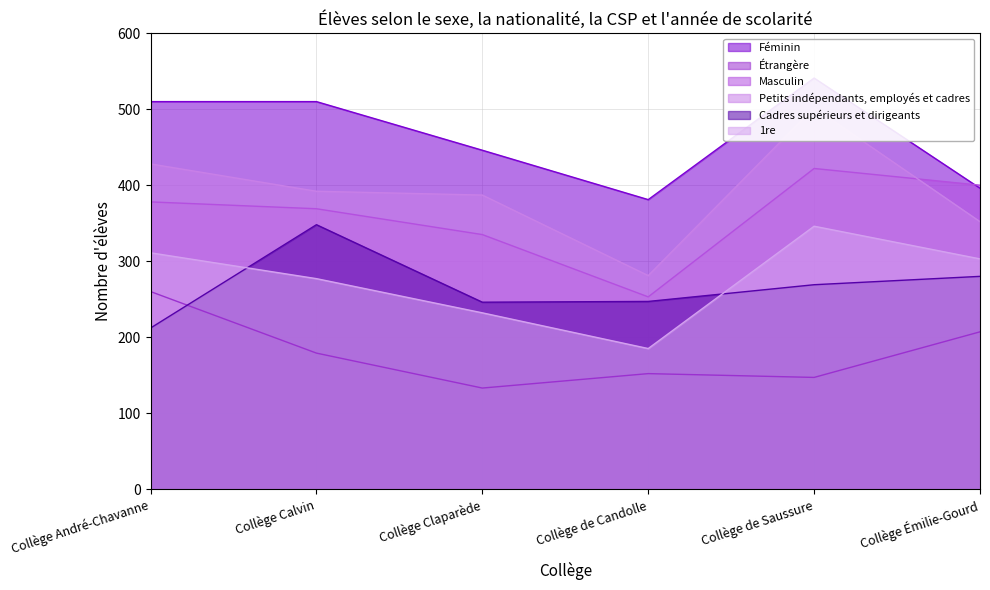

At which label does Féminin first exceed 510?

Collège de Saussure